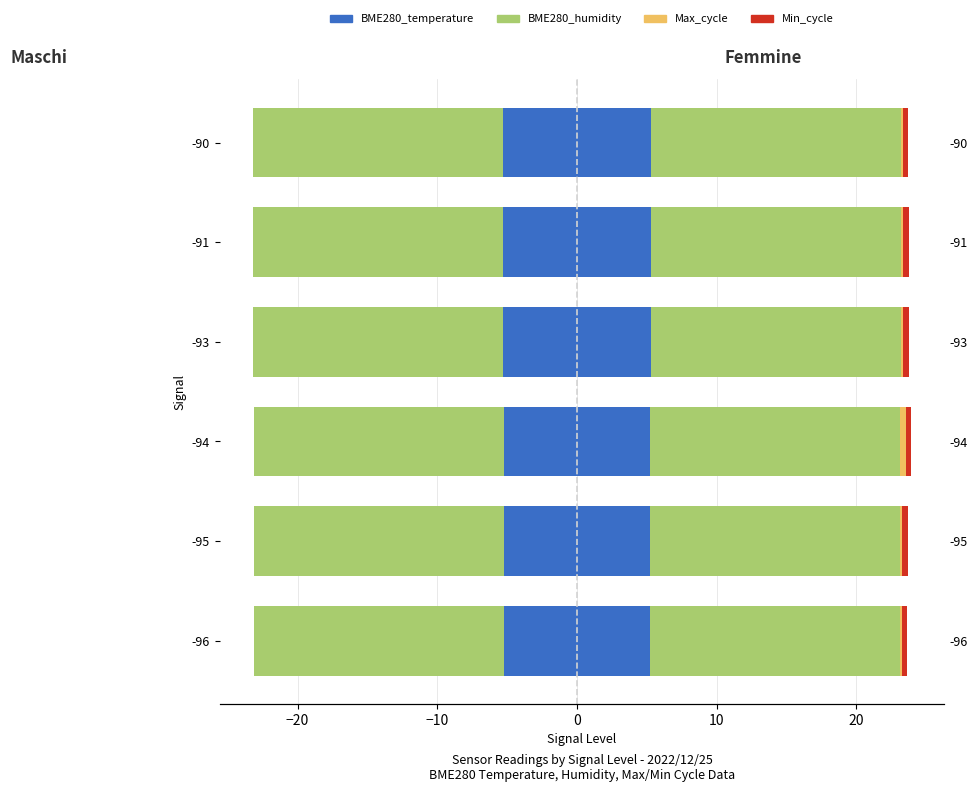

Reading right to left, list all the values displayed in this chart.

BME280_temperature (left): 20=-5.3	10=-5.3	0=-5.3	−10=-5.2	−20=-5.2	−30=-5.2
BME280_humidity (left): 20=-17.9	10=-17.9	0=-17.9	−10=-17.9	−20=-17.9	−30=-17.9
BME280_temperature (right): 20=5.3	10=5.3	0=5.3	−10=5.2	−20=5.2	−30=5.2
BME280_humidity (right): 20=17.9	10=17.9	0=17.9	−10=17.9	−20=17.9	−30=17.9
Max_cycle: 20=0.1	10=0.1	0=0.1	−10=0.4	−20=0.2	−30=0.1
Min_cycle: 20=0.4	10=0.4	0=0.4	−10=0.4	−20=0.4	−30=0.4